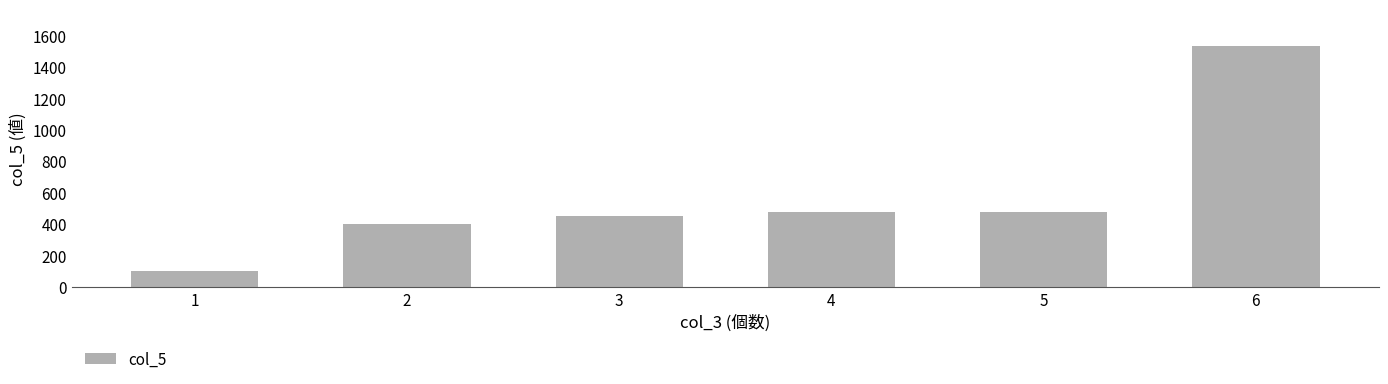

What is the value of the 3rd bar from the left?

450